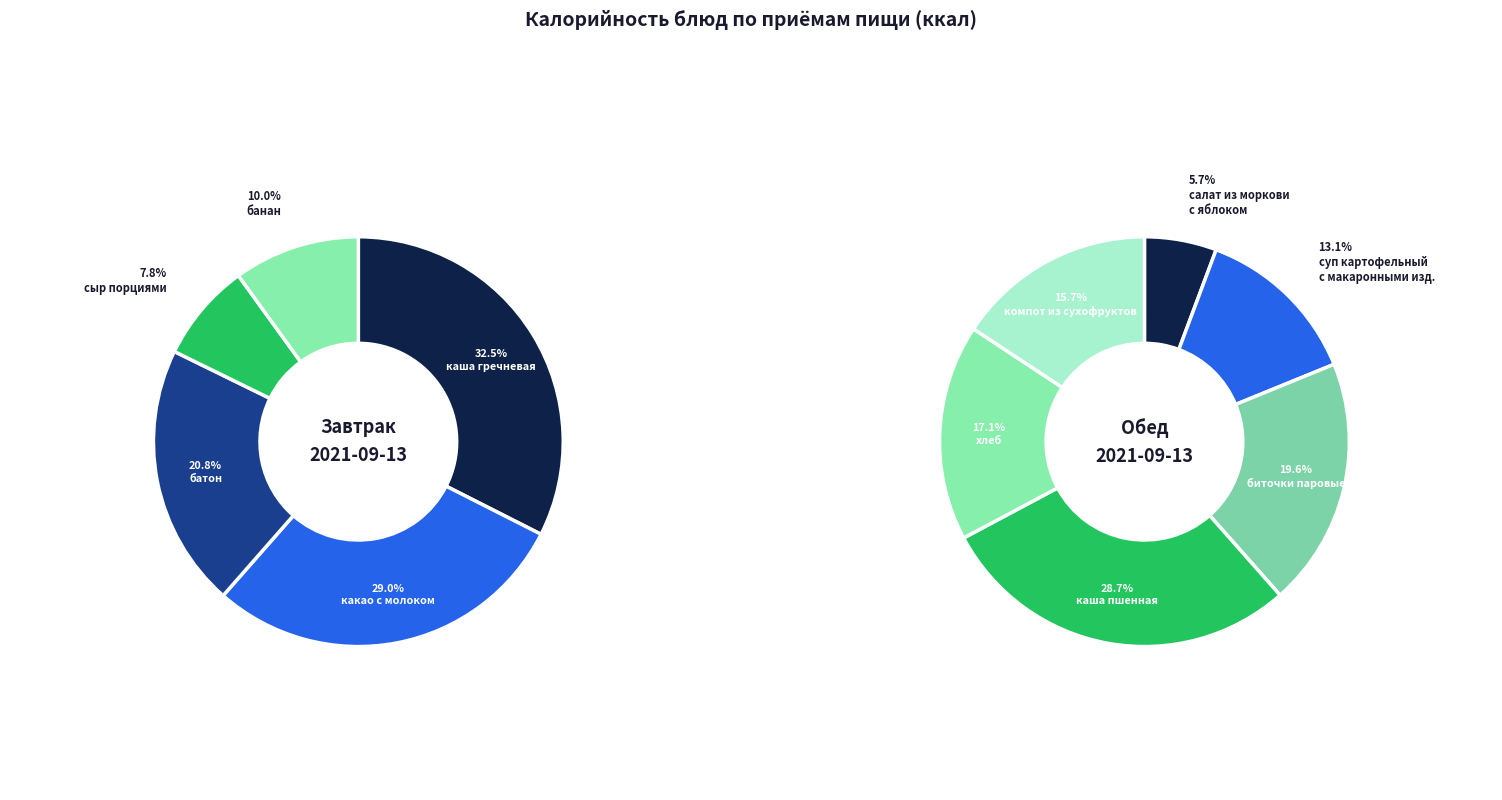

What is the ratio of the value at какао с молоком to the value at каша пшенная?

0.6